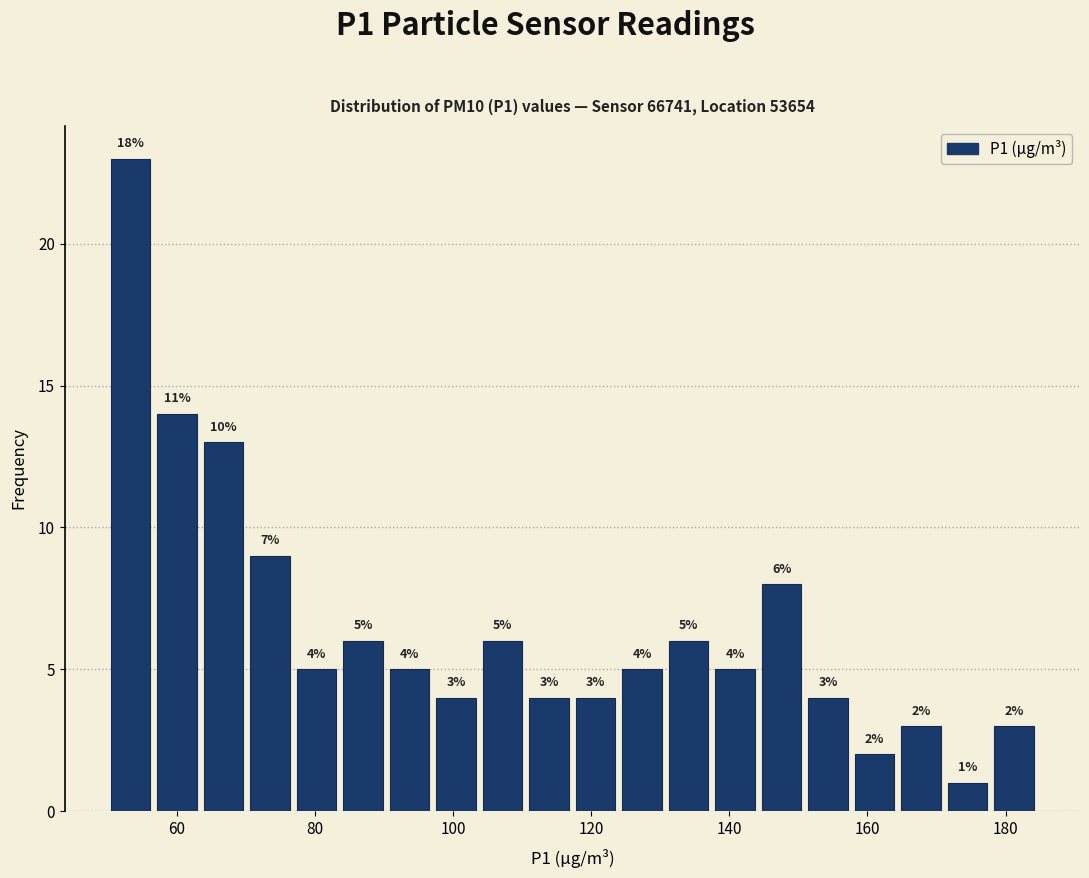

Read against the x-axis, roughly where is the centre of the tallest bar?

54